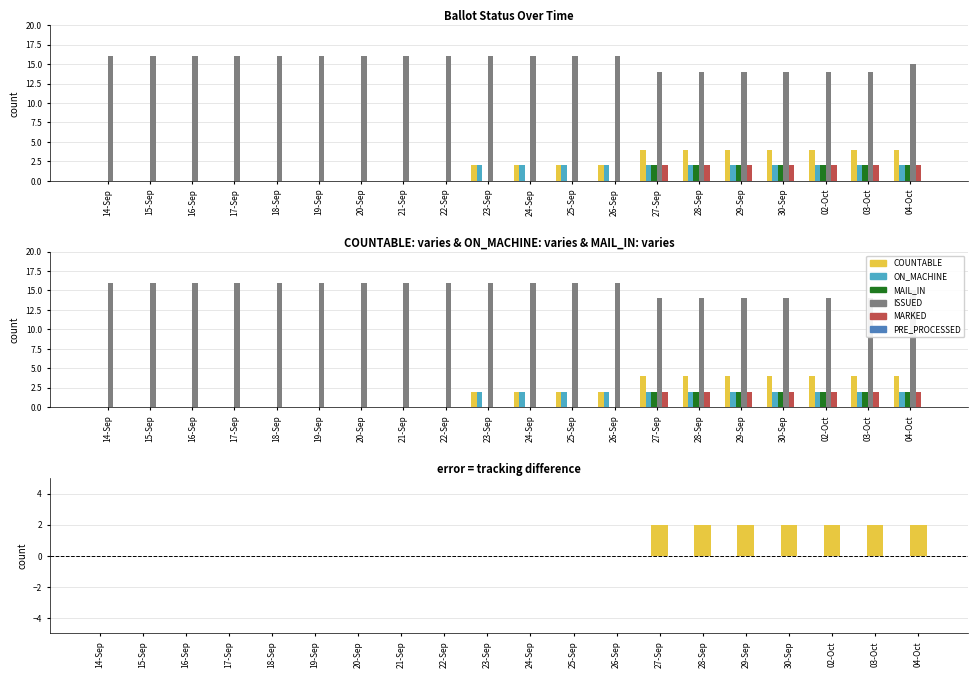

Rank the series by their maximum value, from highest to lowest.

ISSUED, COUNTABLE, ON_MACHINE, MAIL_IN, MARKED